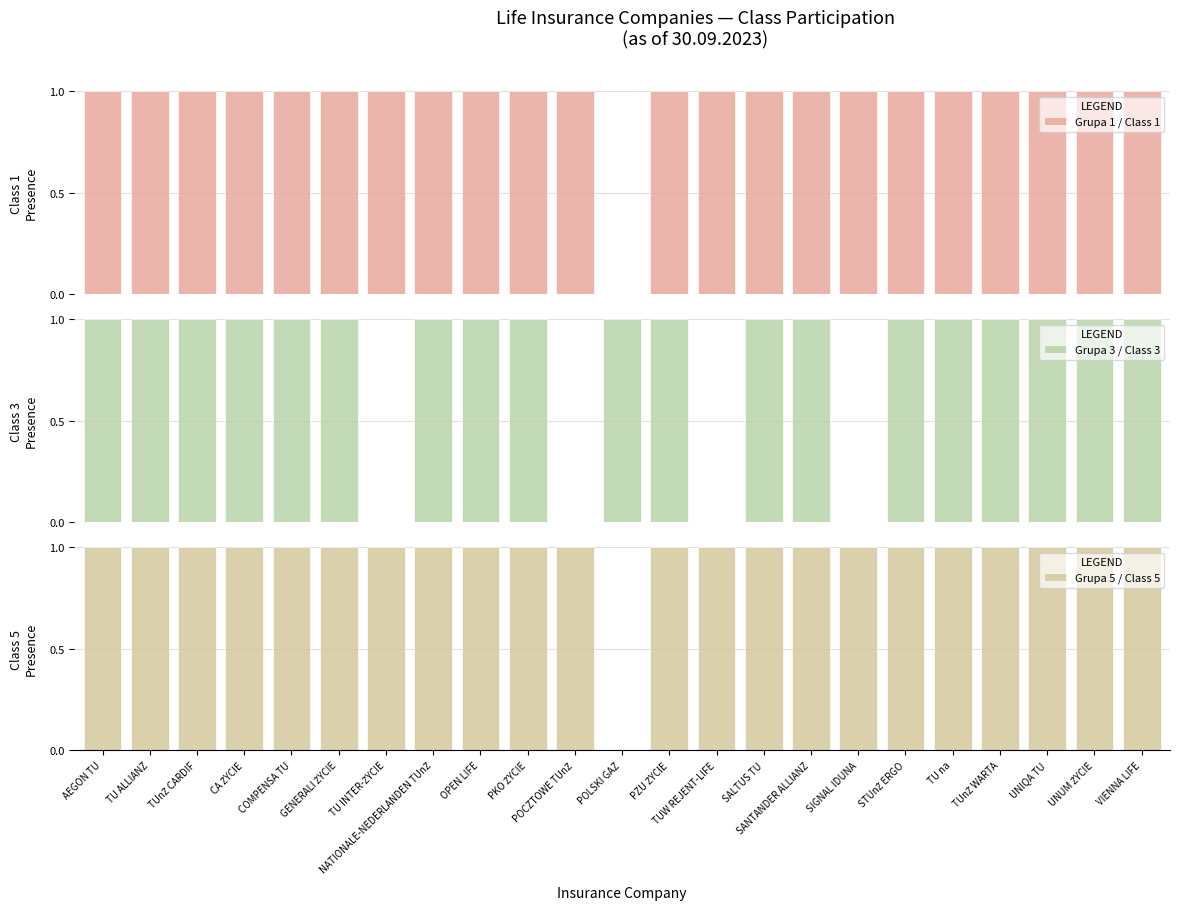

What is the sum of the Grupa 1 / Class 1 values at NATIONALE-NEDERLANDEN TUnŻ and COMPENSA TU?

2